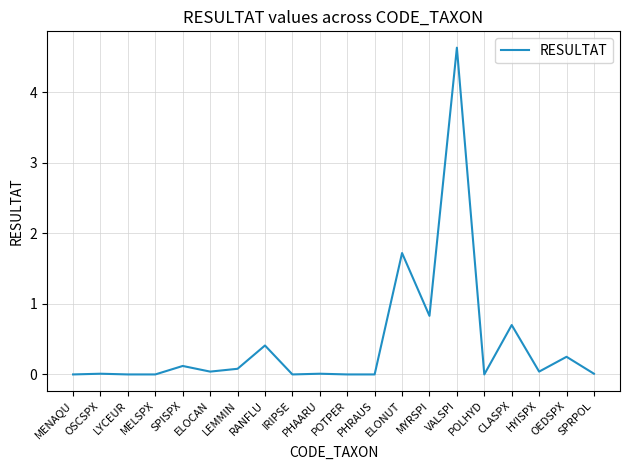

The chart shows a value of 0.2 at OEDSPX. True or false?

True